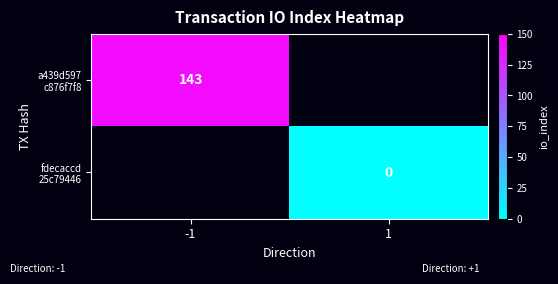

Rank the series by their average value, from lowest to highest.

a439d597 c876f7f8, fdecaccd 25c79446